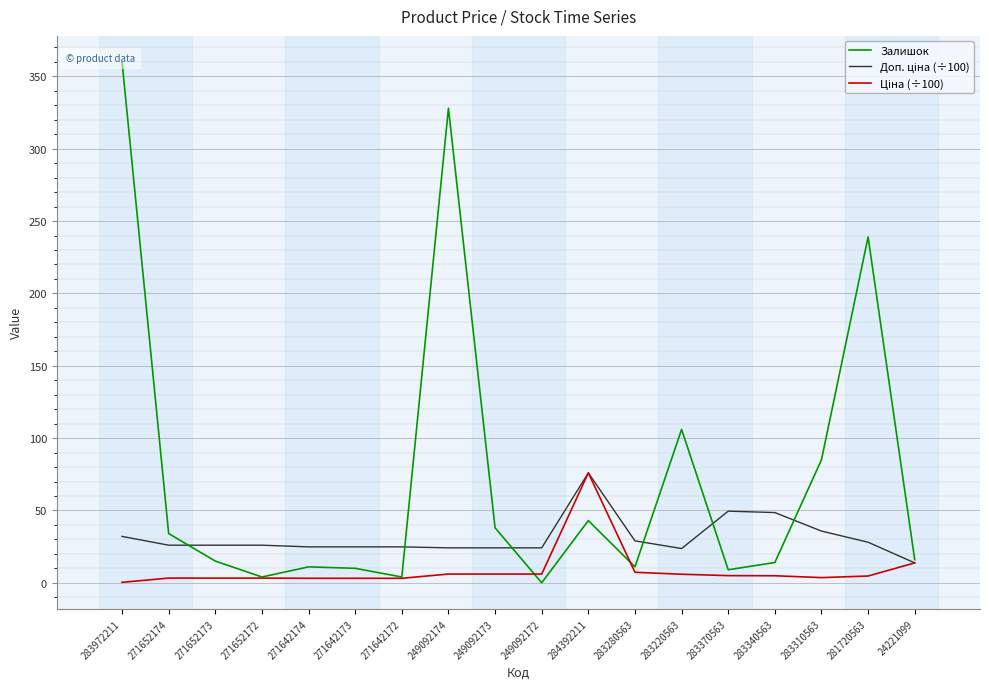

Is it true that Ціна (÷100) equals 4.6 at 271642173?

False